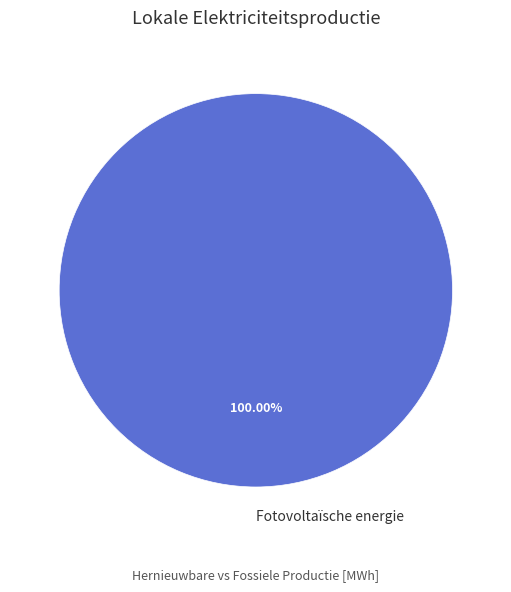

Rank the categories by value from lowest to highest.

Fotovoltaïsche energie